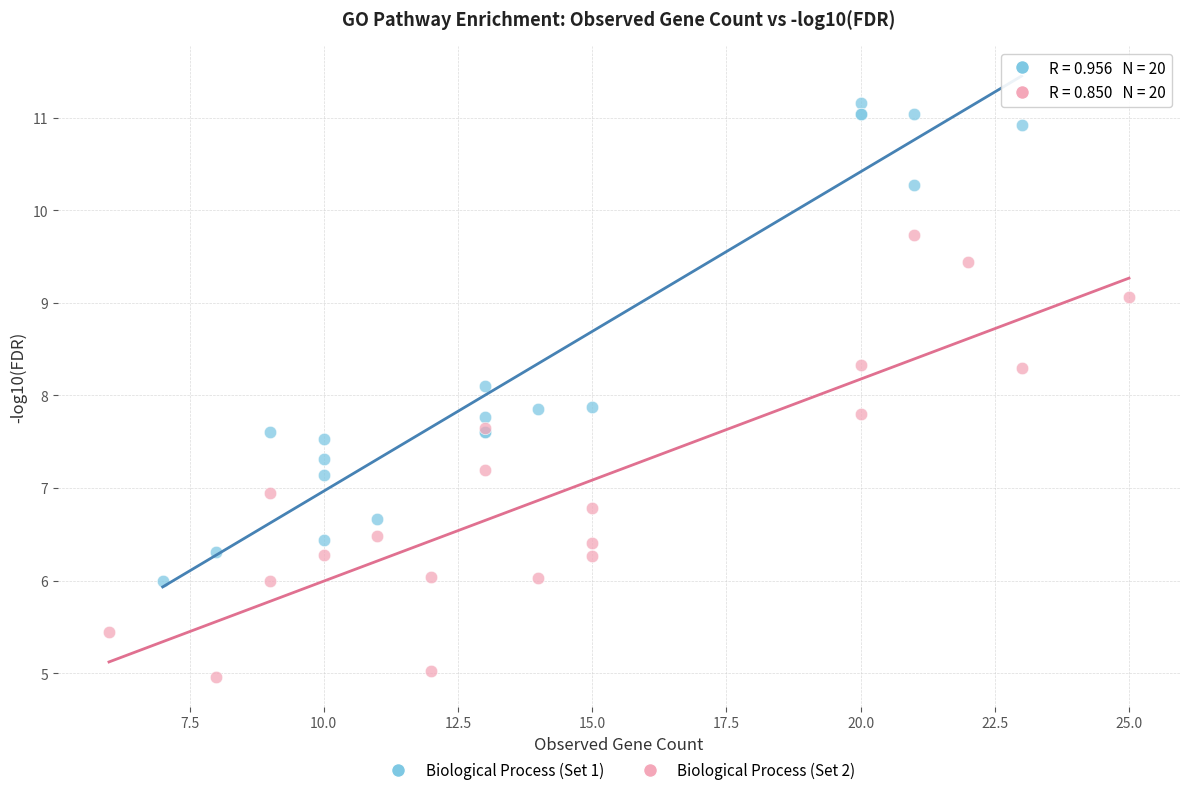

Which series reaches the maximum Y coordinate?

Biological Process (Set 1)